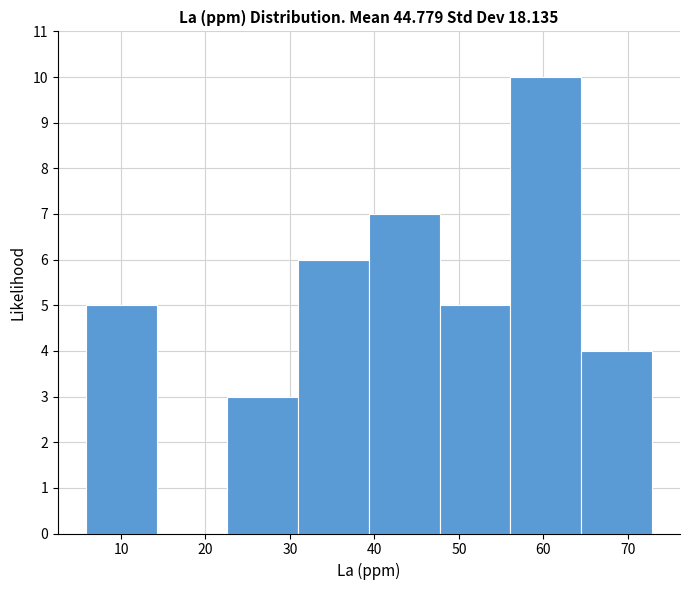

Reading left to right, list every bar in this chart as the range it spans on the x-axis followed by its height. Neither the bar edges nor the heights are printed on the chart, so give them approximately, as read against the axes.

6 to 14: 5
14 to 23: 0
23 to 31: 3
31 to 39: 6
39 to 48: 7
48 to 56: 5
56 to 64: 10
64 to 73: 4